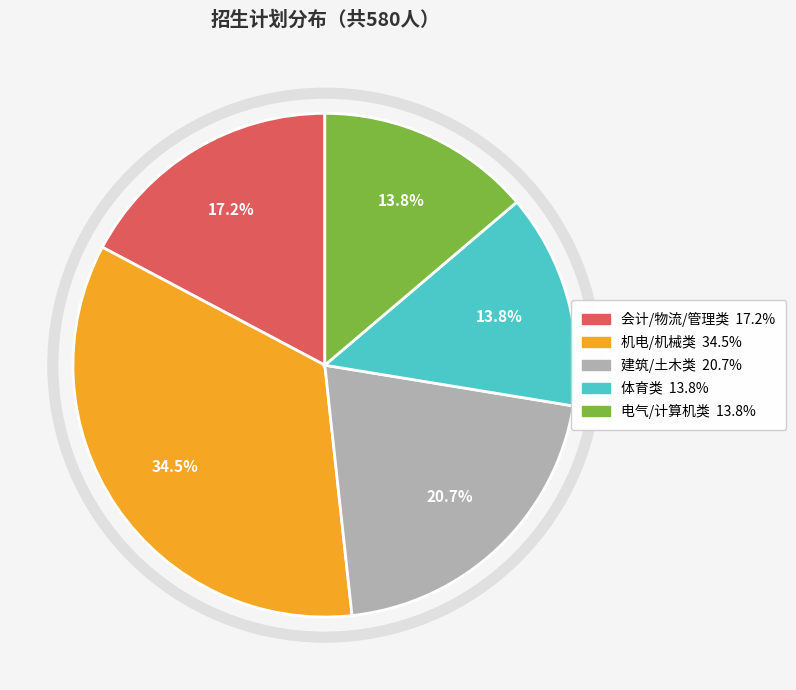

Is there any slice that represents more than half of the pie?

No